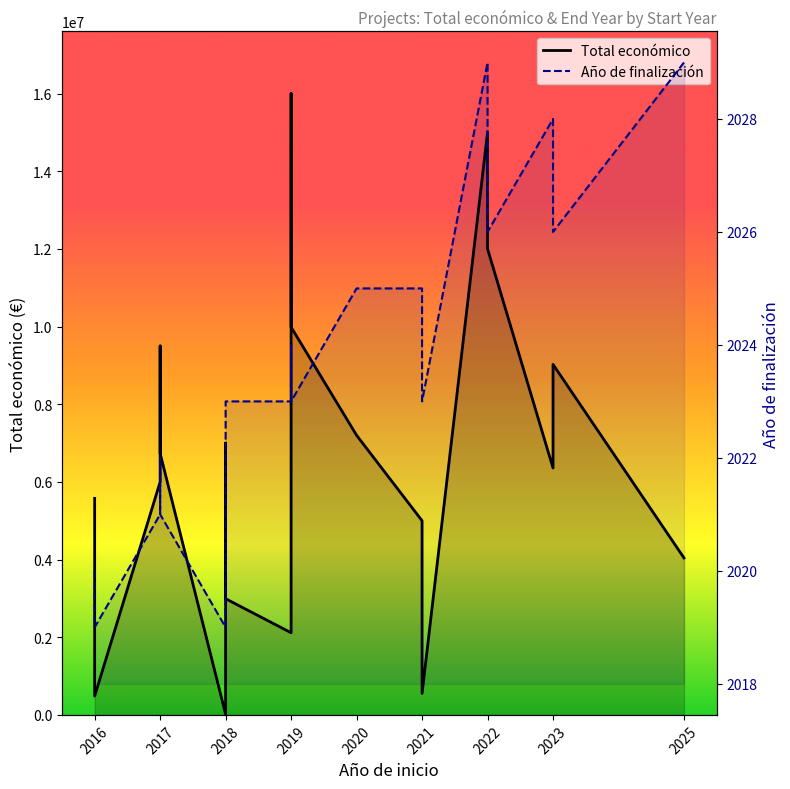

Does the chart have visible grid lines?

No